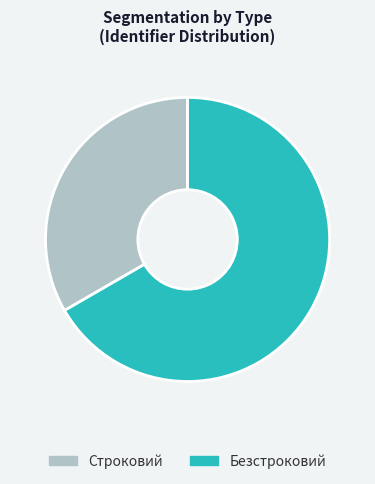

Which slice is the smallest?

Строковий